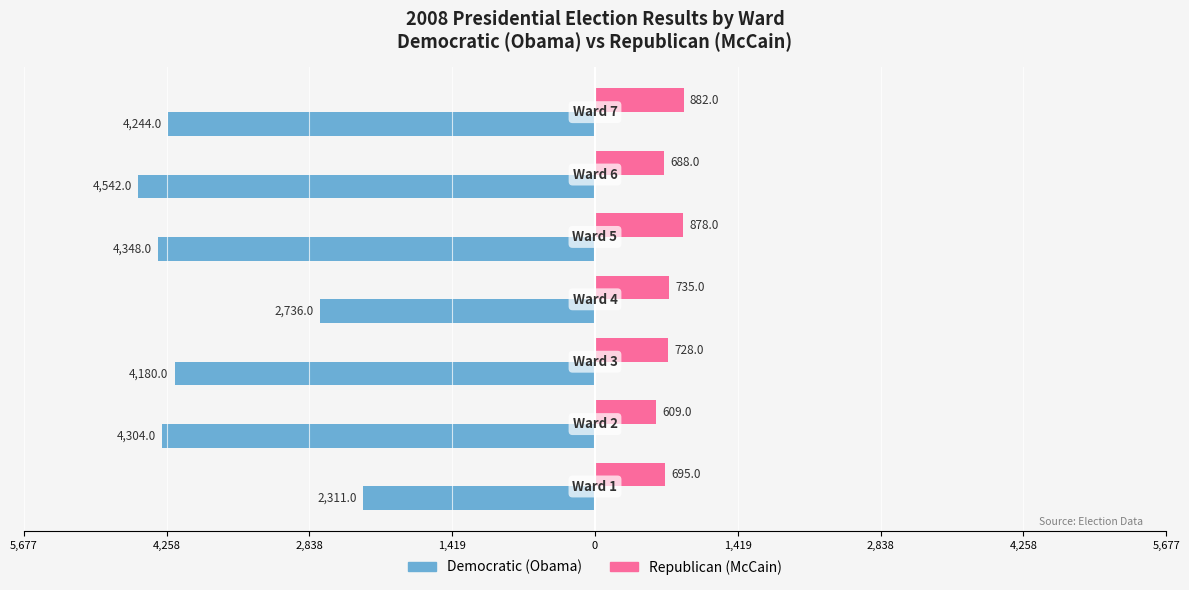

What are all the series names shown in the legend?

Democratic (Obama), Republican (McCain)